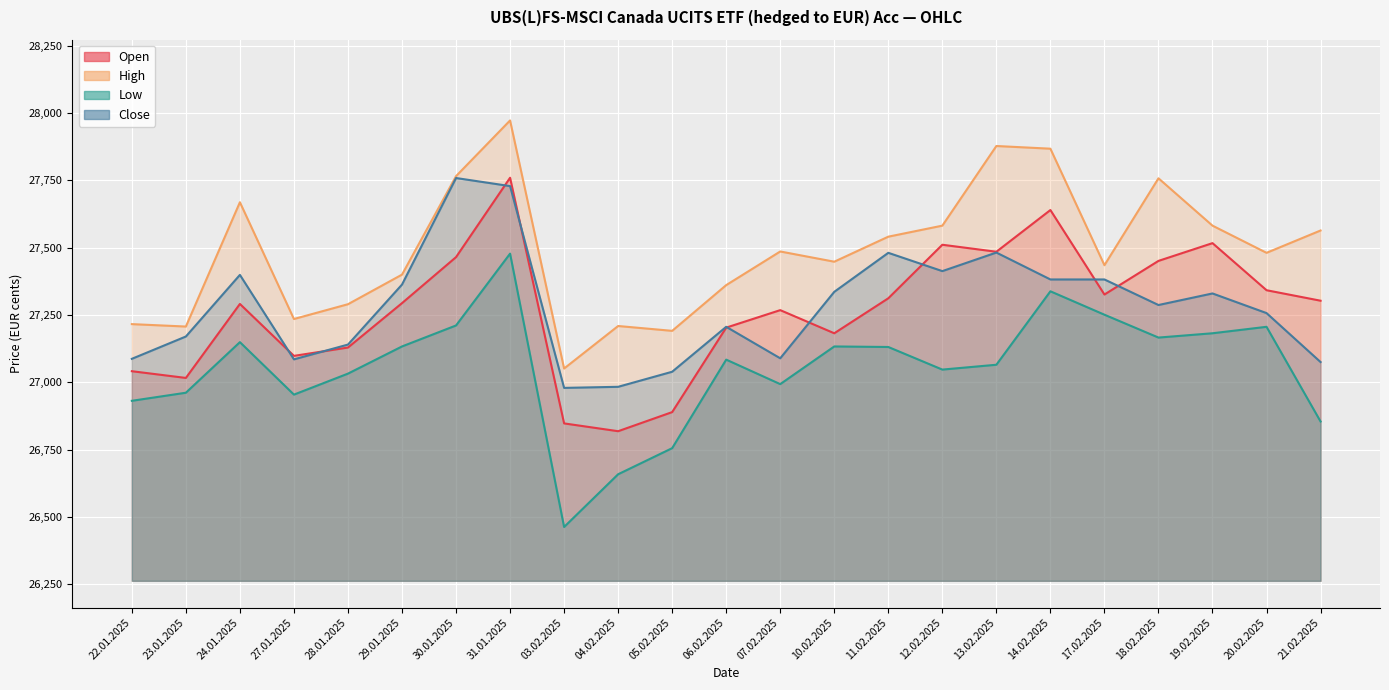

The Open series shows 45816 at 31.01.2025. True or false?

False